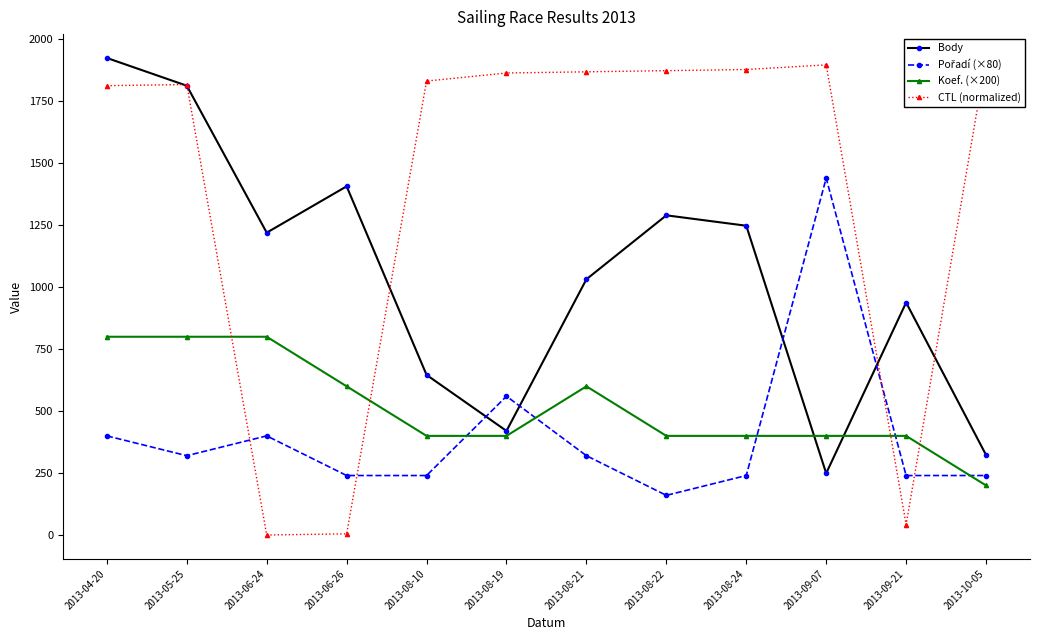

At how many categories does at least one series exceed 285?

12